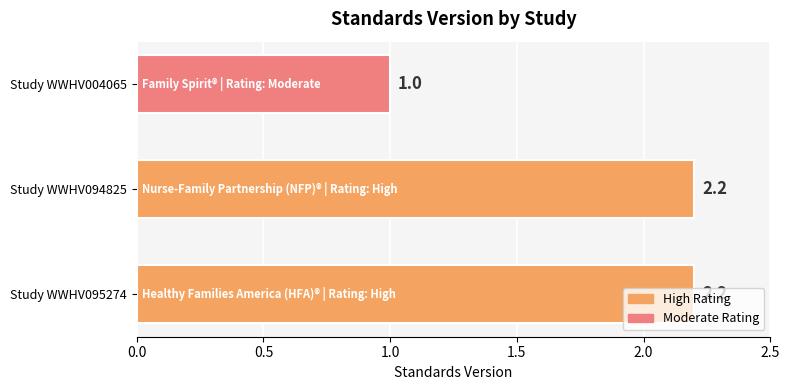

What is the approximate value at Study WWHV094825?

2.2